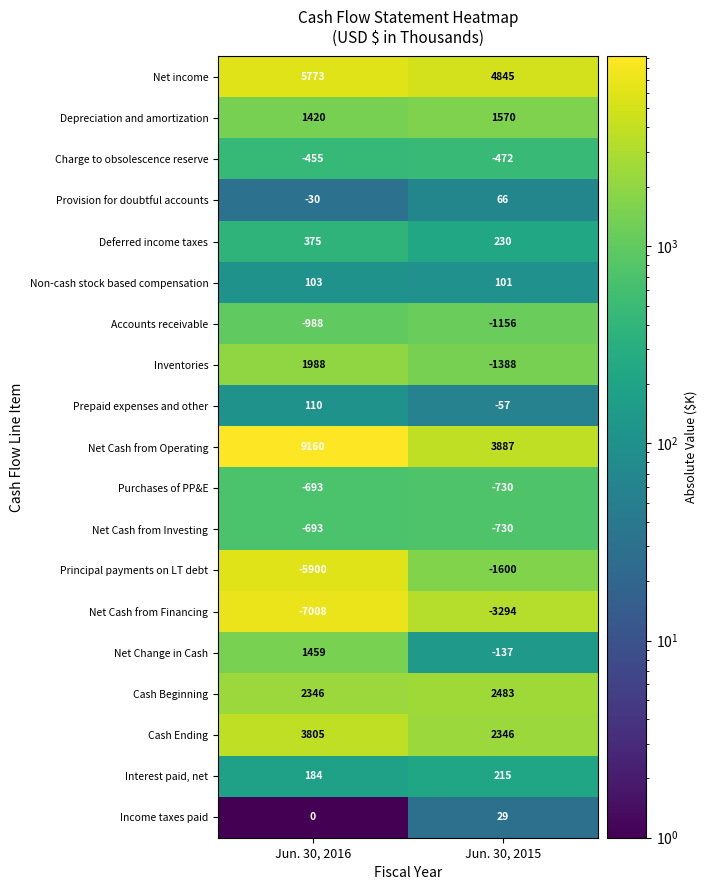

At which label is Cash Ending closest to 3075?

Jun. 30, 2015